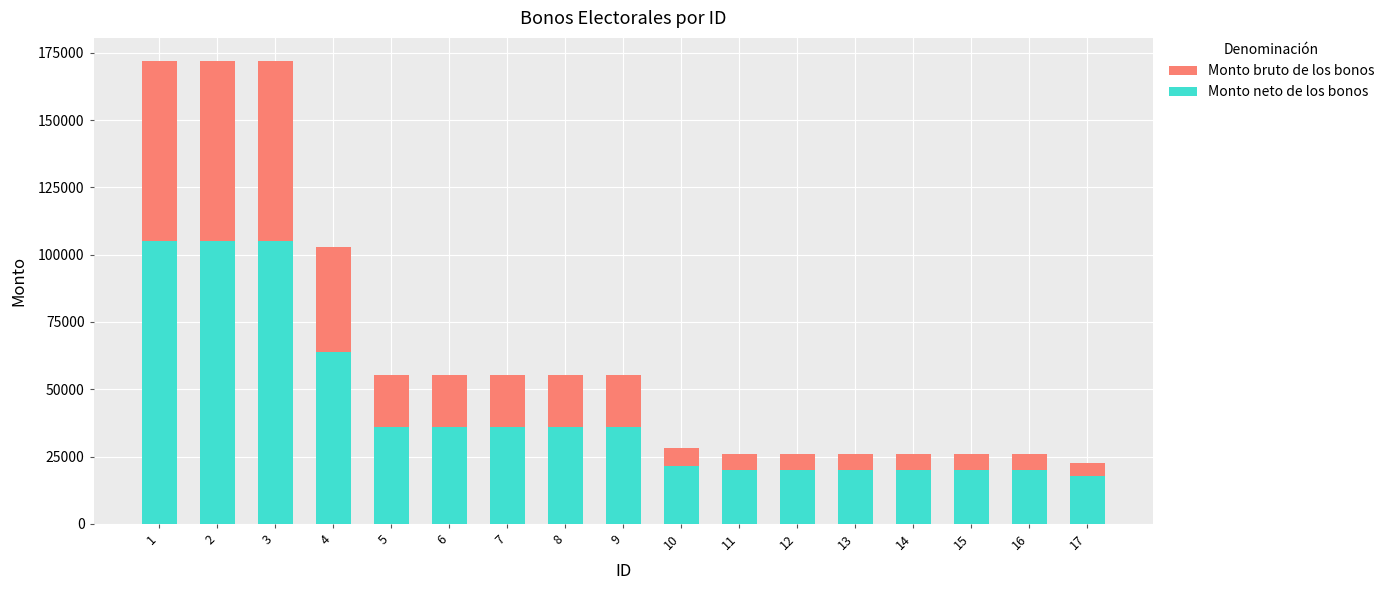

Which category has the highest value across all series?

1